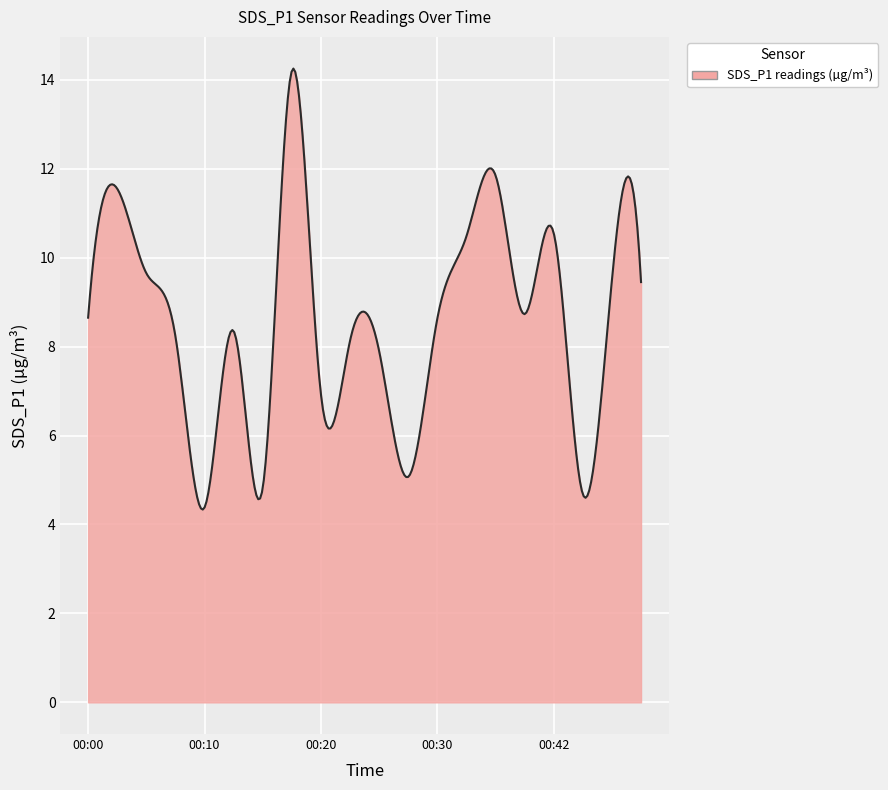

What is the difference between the maximum and minimum values?

9.9